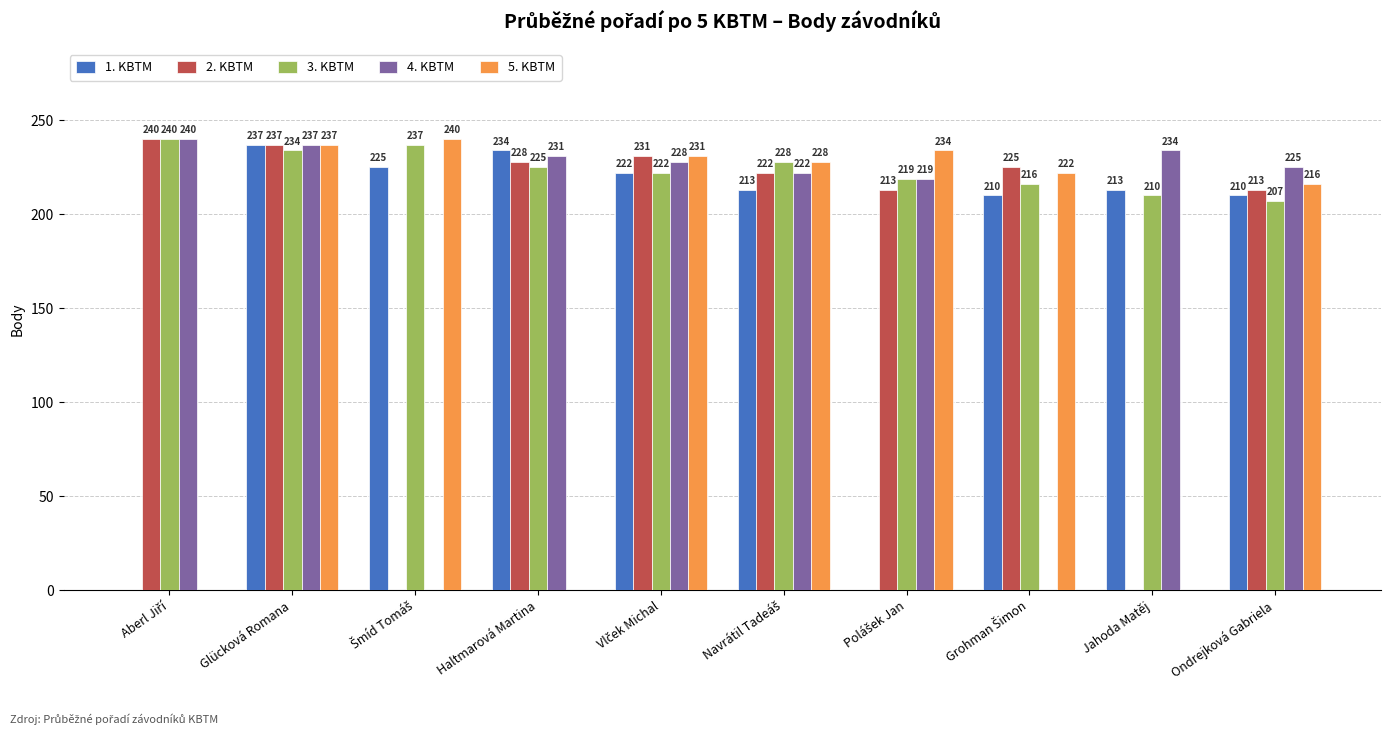

How many values in 1. KBTM are above zero?

8